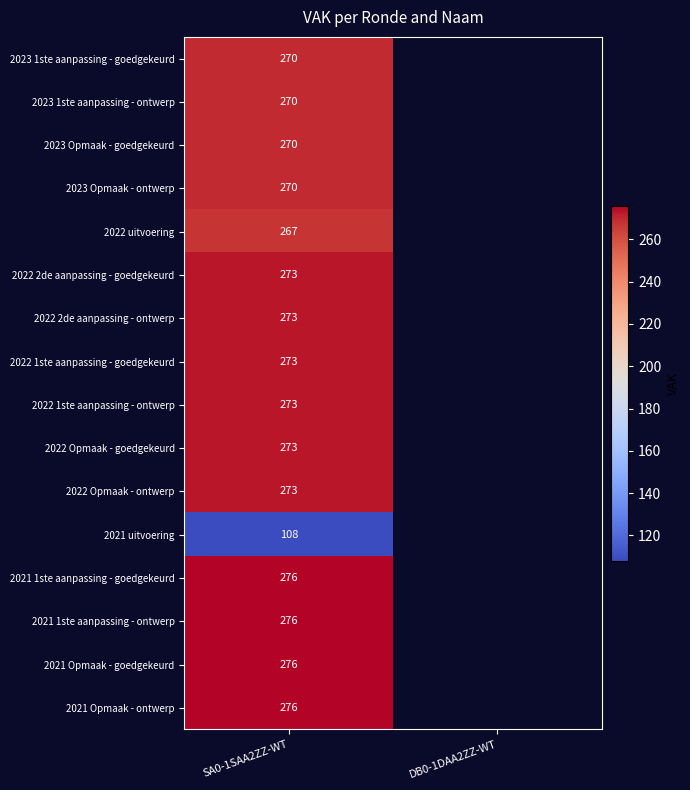

The value of 2022 1ste aanpassing - ontwerp at SA0-1SAA2ZZ-WT is 150.6. True or false?

False